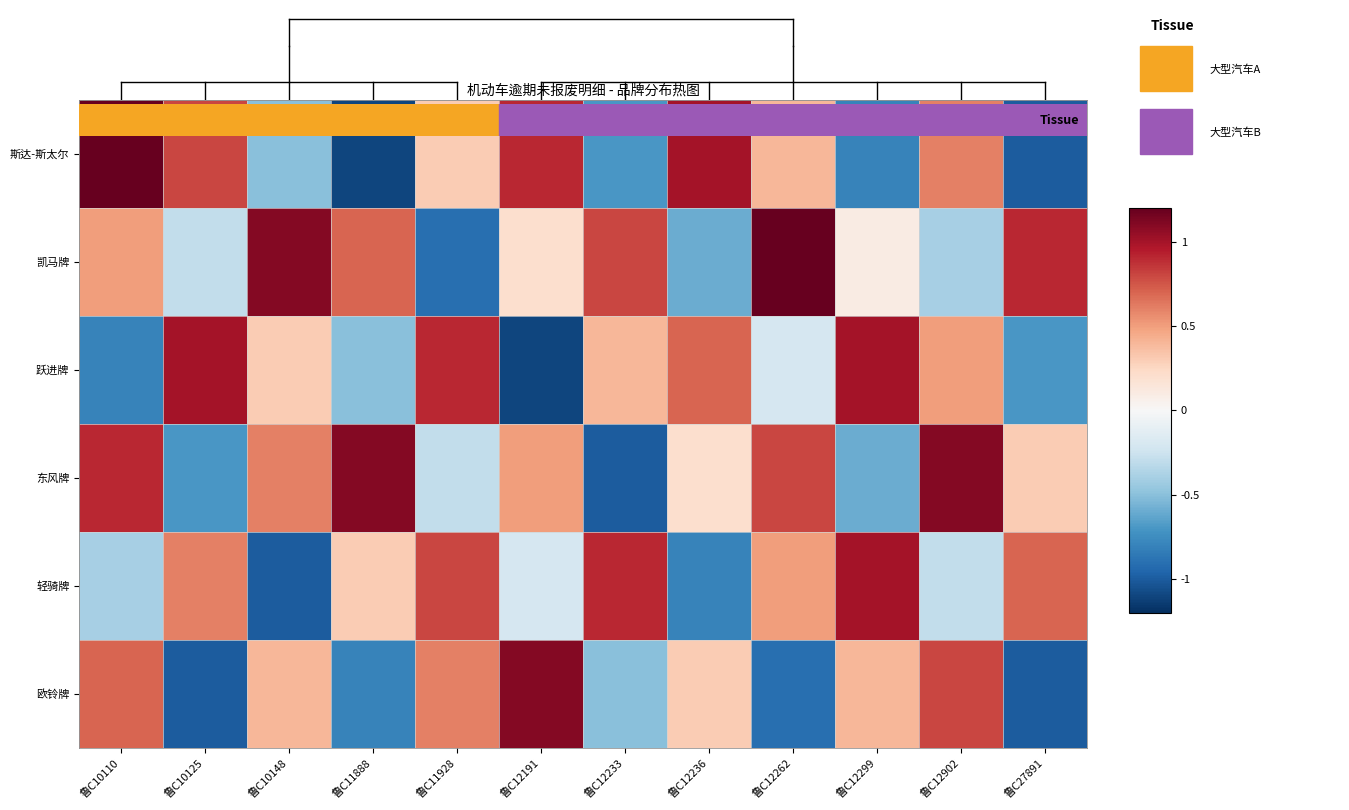

Count the number of categories in the chart.

12